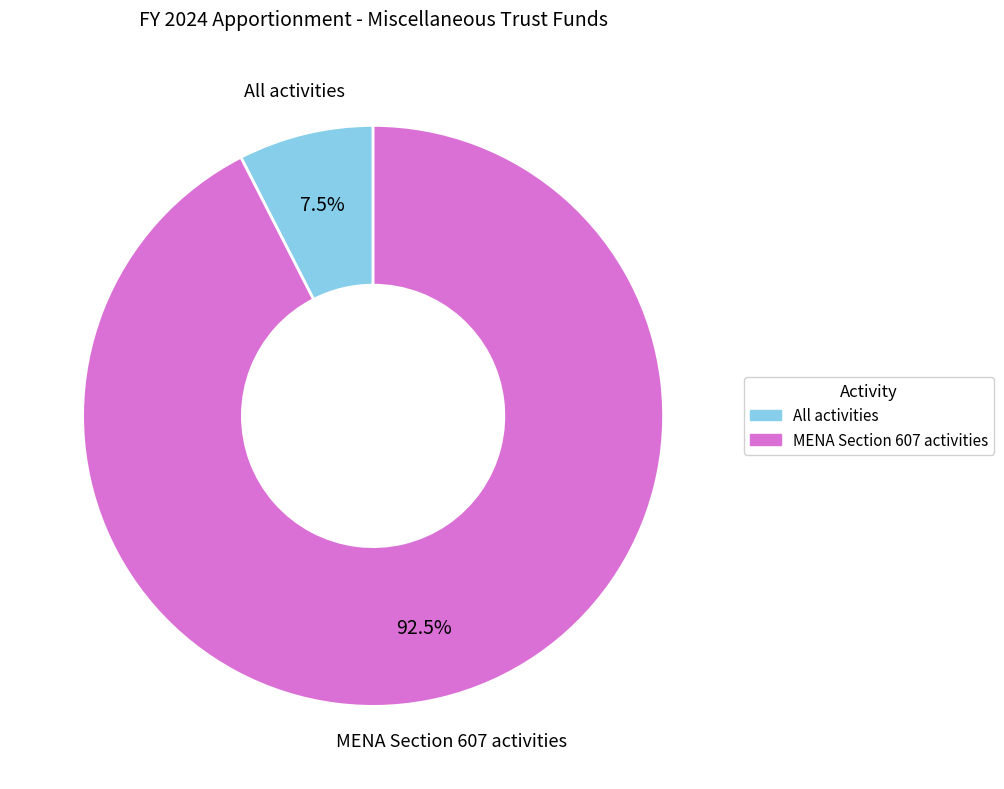

Rank the categories by value from highest to lowest.

MENA Section 607 activities, All activities